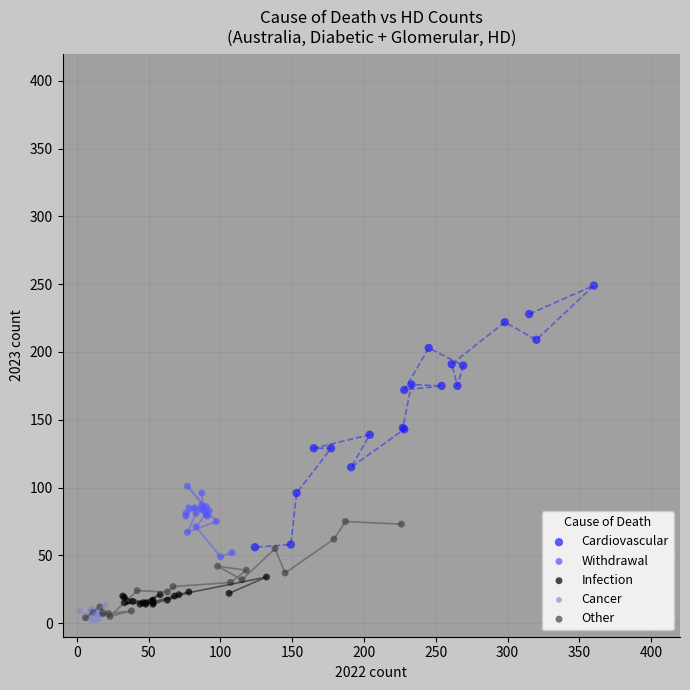

What are all the series names shown in the legend?

Cardiovascular, Withdrawal, Infection, Cancer, Other